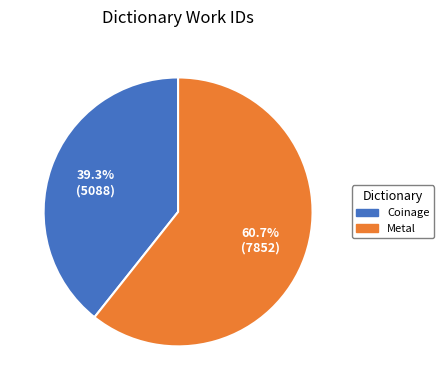

To the nearest percent, what portion does Metal represent?

61%